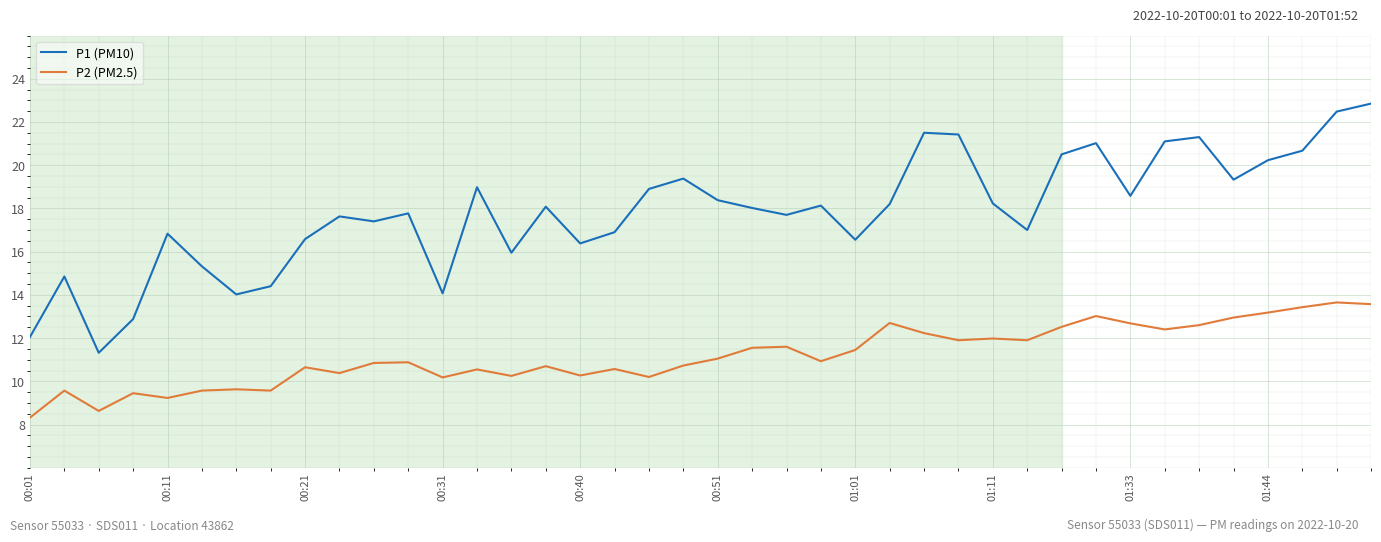

What is the lowest value of the P1 (PM10) series?

11.3